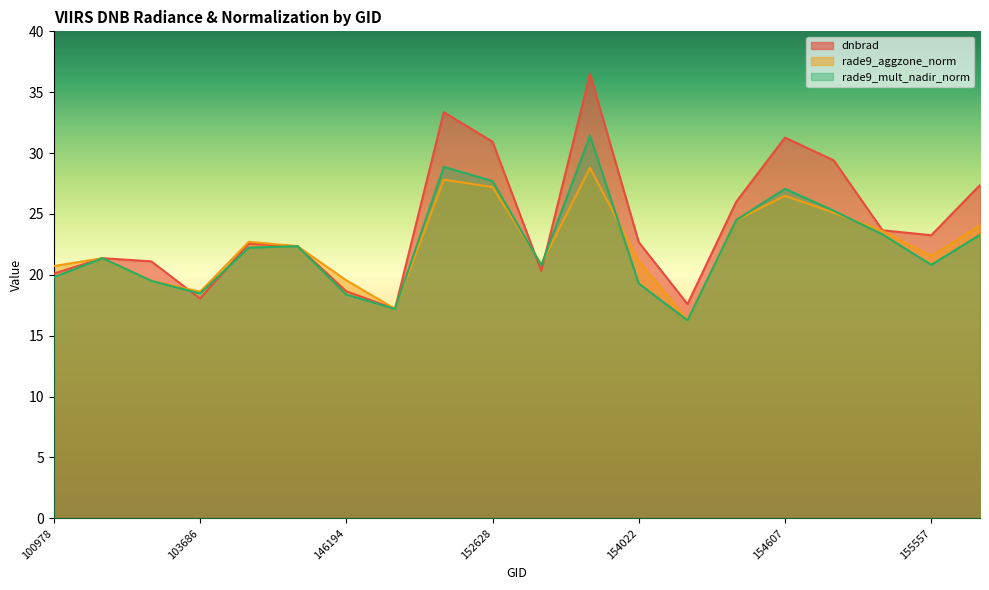

Reading left to right, transcribe all the data shown in this chart.

dnbrad: 100978=20.1	101102=21.4	102352=21.1	103686=18.1	143043=22.6	143237=22.4	146194=18.6	146385=17.2	148741=33.4	152628=30.9	153371=20.3	153652=36.5	154022=22.7	154213=17.6	154406=26.0	154607=31.3	155011=29.4	155191=23.7	155557=23.3	155739=27.4
rade9_aggzone_norm: 100978=20.7	101102=21.4	102352=19.5	103686=18.6	143043=22.7	143237=22.4	146194=19.5	146385=17.2	148741=27.8	152628=27.2	153371=20.9	153652=28.8	154022=21.1	154213=16.3	154406=24.5	154607=26.5	155011=25.1	155191=23.6	155557=21.5	155739=24.1
rade9_mult_nadir_norm: 100978=19.8	101102=21.4	102352=19.5	103686=18.5	143043=22.2	143237=22.4	146194=18.4	146385=17.2	148741=28.9	152628=27.7	153371=20.8	153652=31.4	154022=19.3	154213=16.3	154406=24.5	154607=27.1	155011=25.3	155191=23.3	155557=20.8	155739=23.3